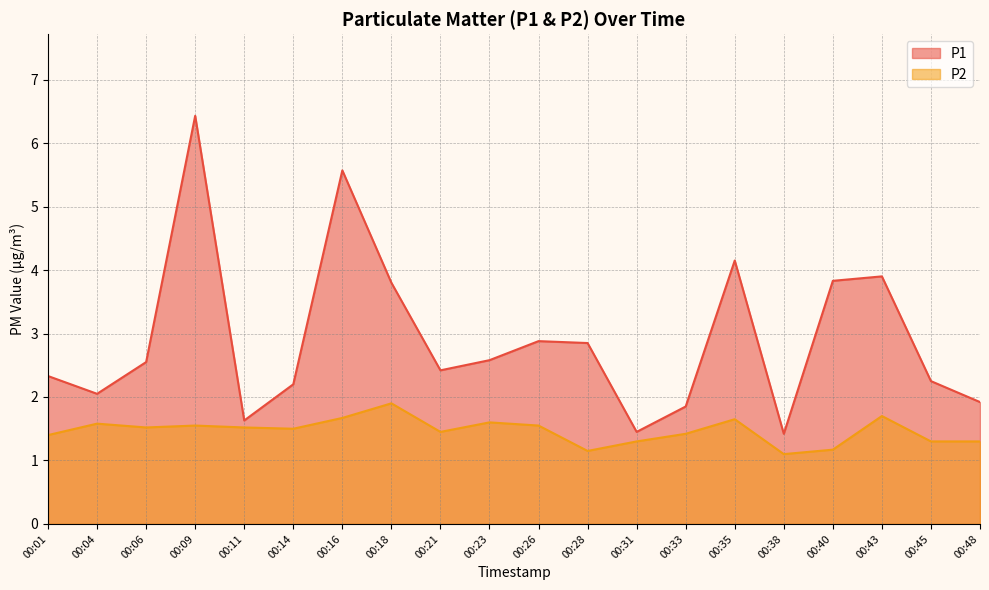

In P2, how many points are higher than both neighbors (excluding endpoints)?

6